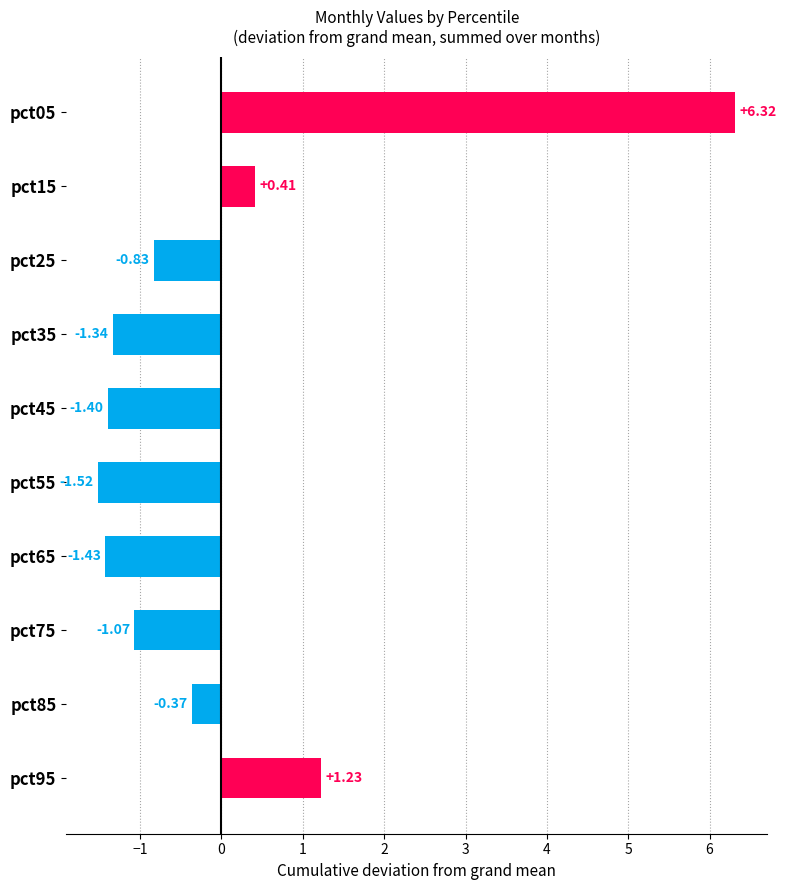

Rank the categories by value from highest to lowest.

pct05, pct95, pct15, pct85, pct25, pct75, pct35, pct45, pct65, pct55